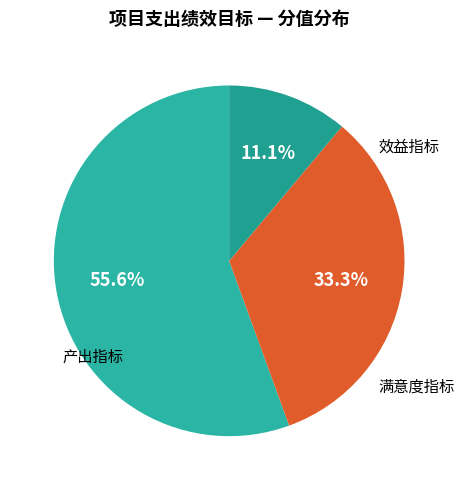

Count the number of slices in the pie.

3